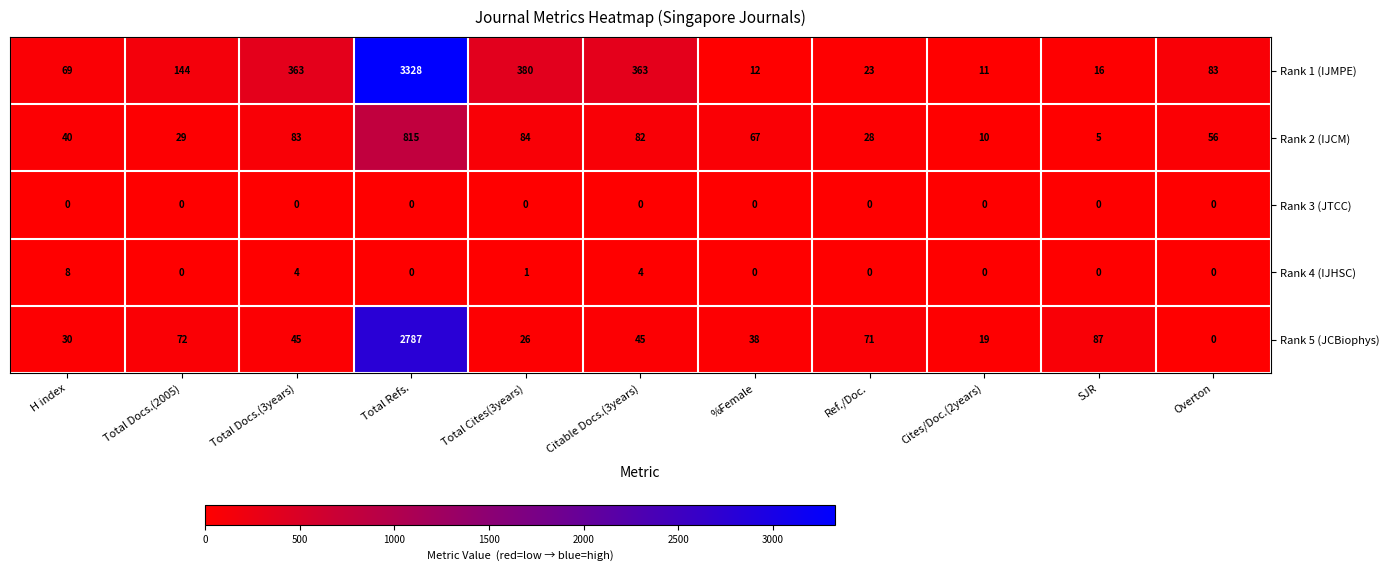

At Total Cites(3years), list the series in order from largest to smallest.

Rank 1 (IJMPE), Rank 2 (IJCM), Rank 5 (JCBiophys), Rank 4 (IJHSC), Rank 3 (JTCC)